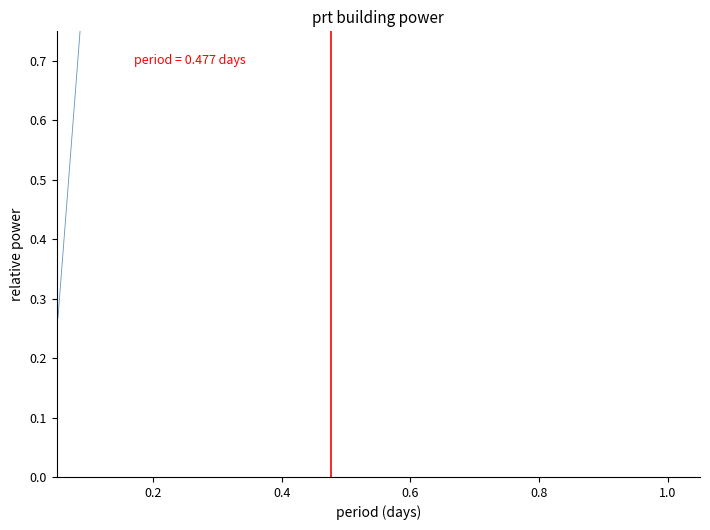

How many values are below 1?

1